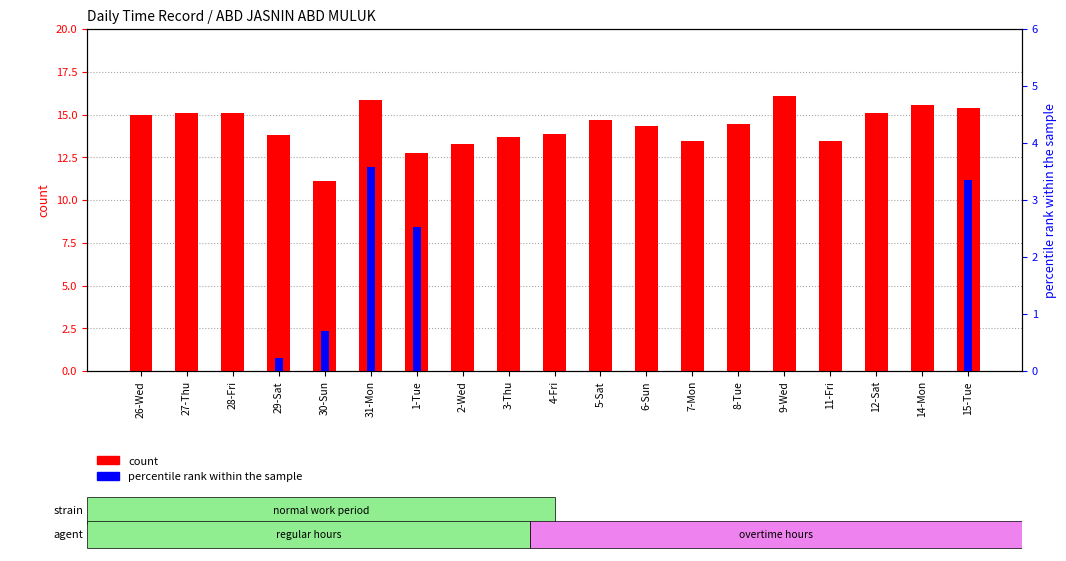

How many bars are there in each group?

2